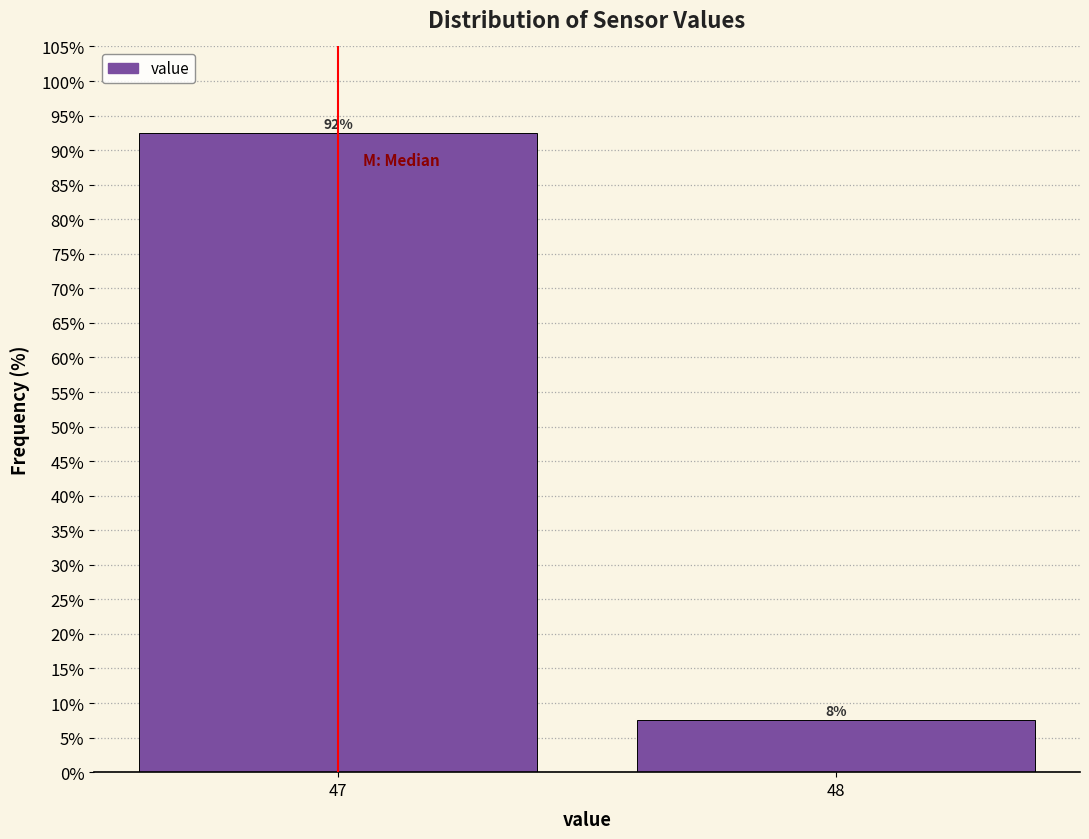

How many bars are there in total?

2